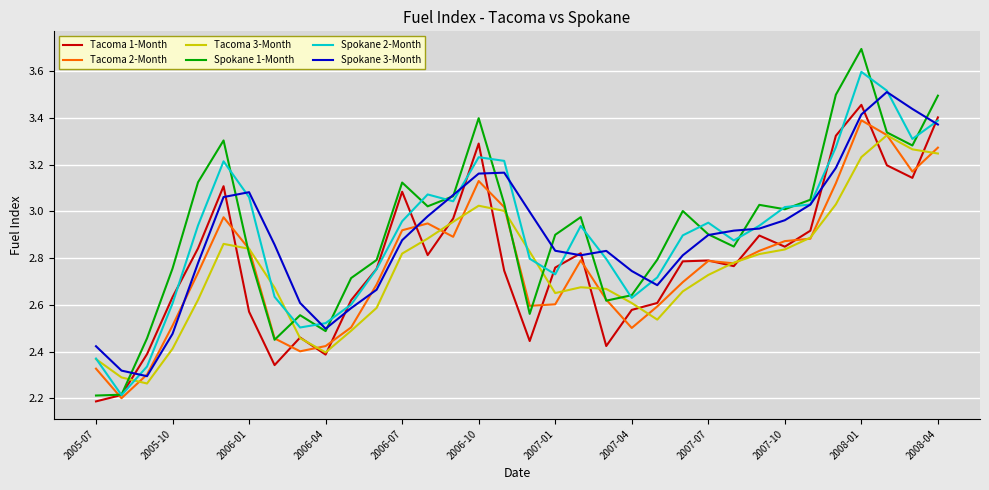

Which series has the largest range (max minus min)?

Spokane 1-Month